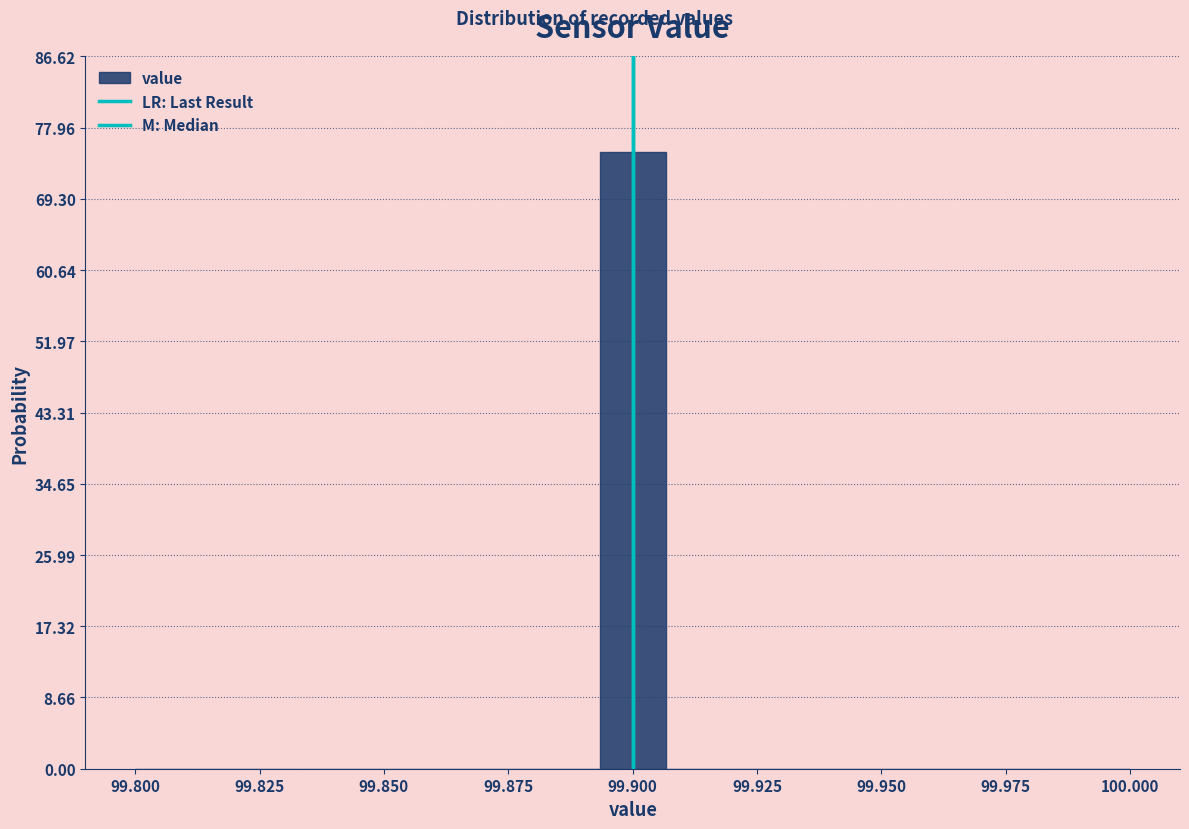

Around what value on the x-axis is the tallest bar? Give the approximate position of its centre, as read against the axis.

99.900